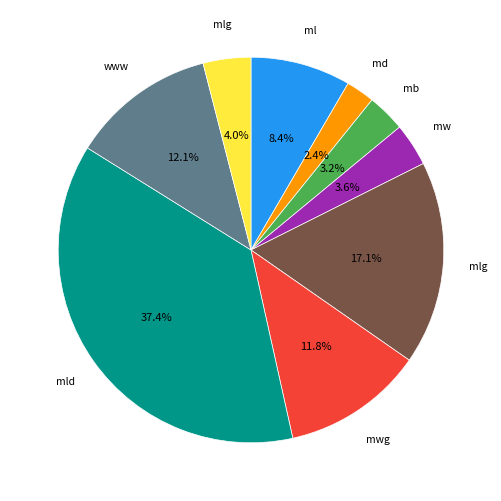

How many slices are in this pie chart?

9